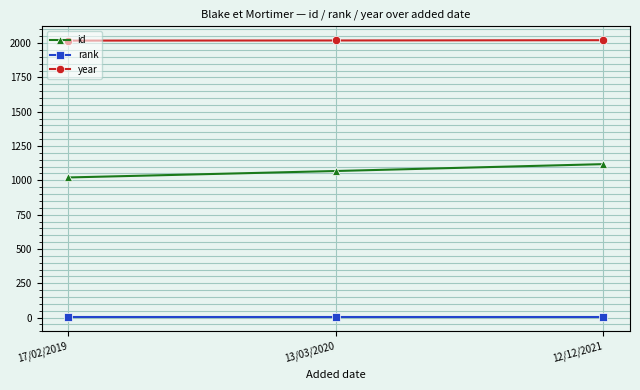

What is the maximum value shown in the chart?

2021